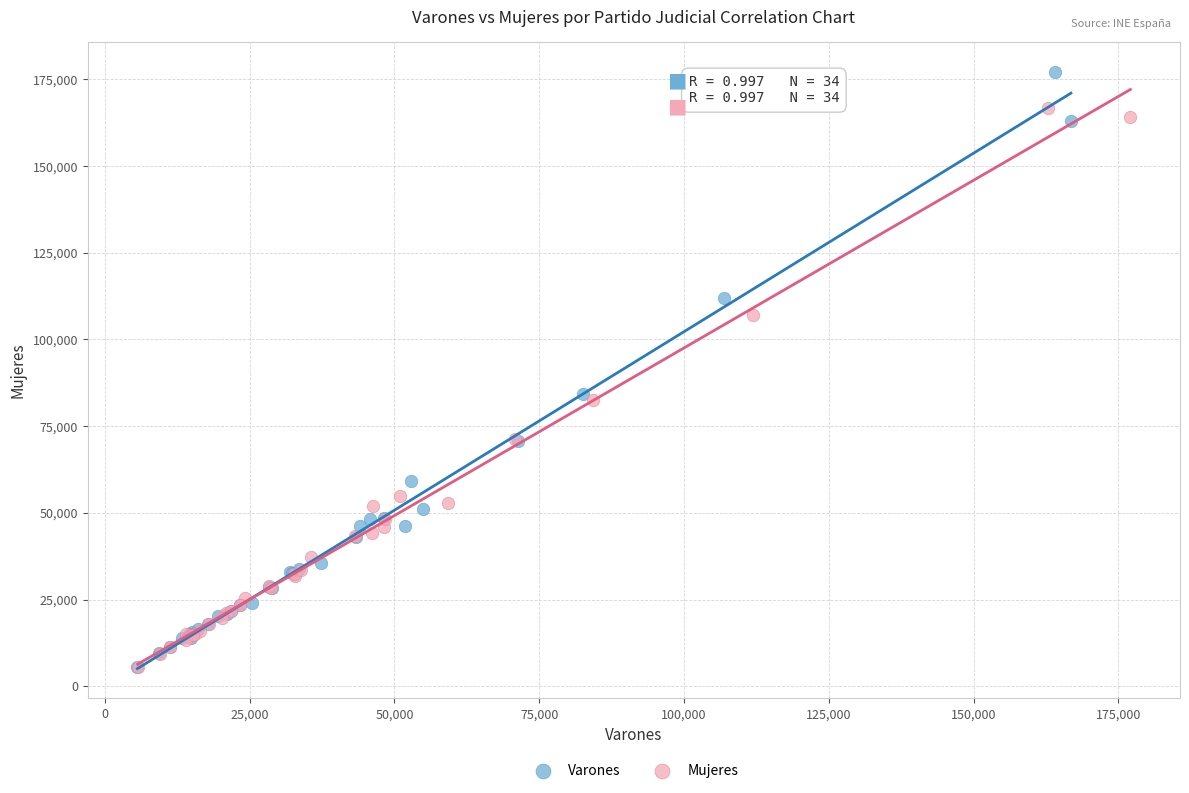

Which series contains the highest Y value?

Varones